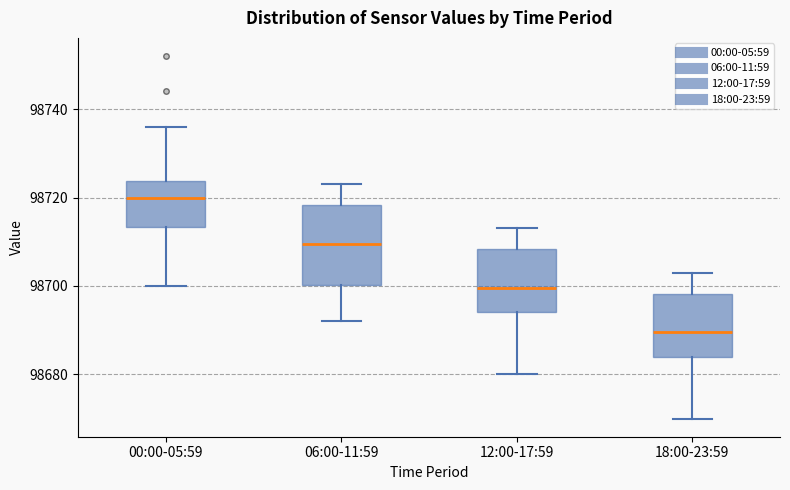

Comparing the boxes themselves (not the whiskers), which one is the tallest?

06:00-11:59